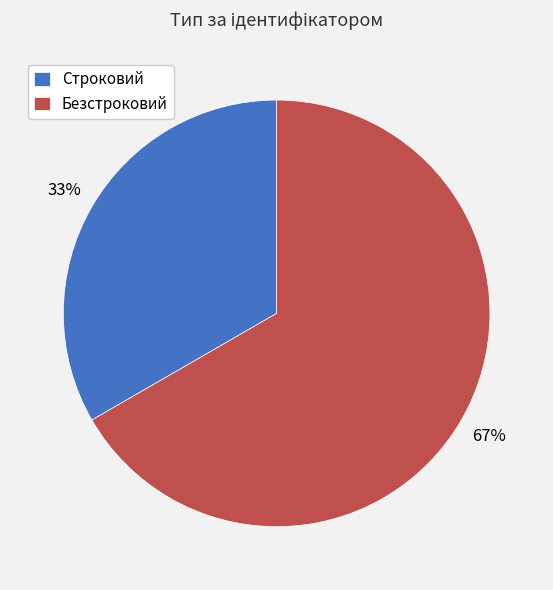

Do Безстроковий and Строковий together represent more than half of the pie?

Yes